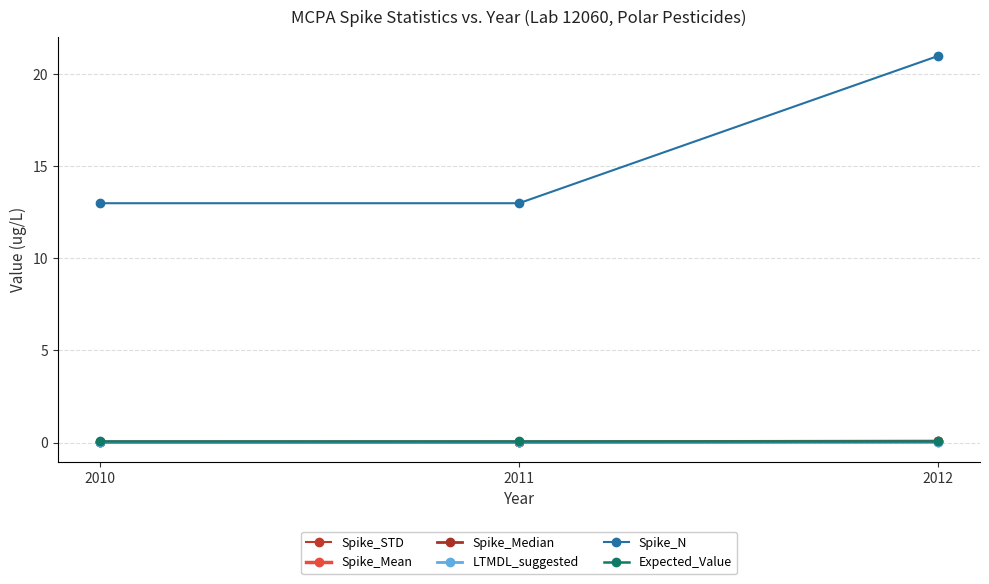

Reading left to right, extract all data points from this chart.

Spike_STD: 0.0	0.0	0.0
Spike_Mean: 0.0	0.0	0.1
Spike_Median: 0.0	0.0	0.1
LTMDL_suggested: 0.0	0.0	0.0
Spike_N: 13.0	13.0	21.0
Expected_Value: 0.1	0.1	0.1